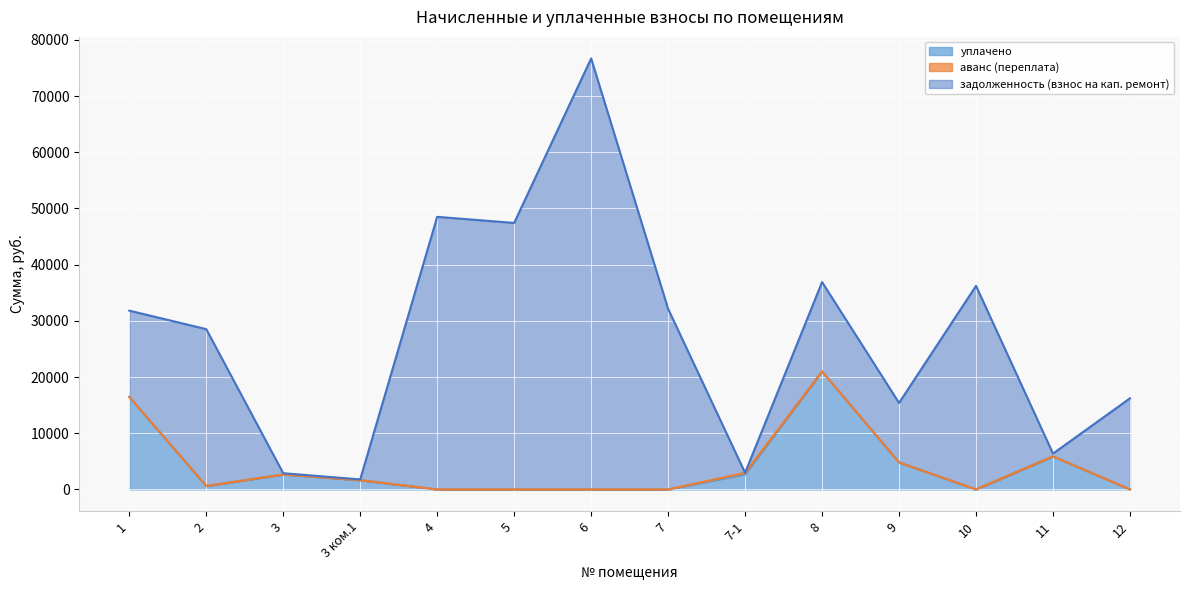

What is the maximum value shown in the chart?

76691.5